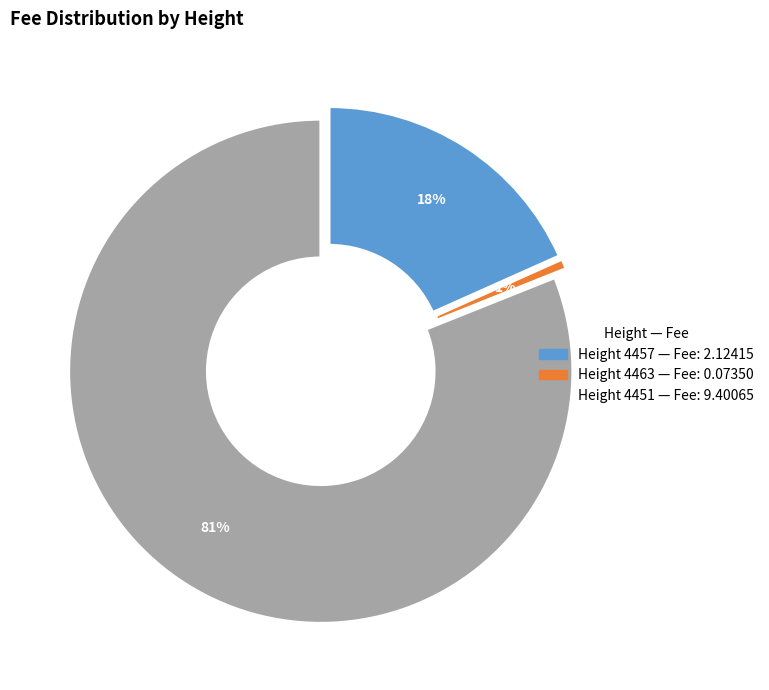

To the nearest percent, what portion does 4463 represent?

1%